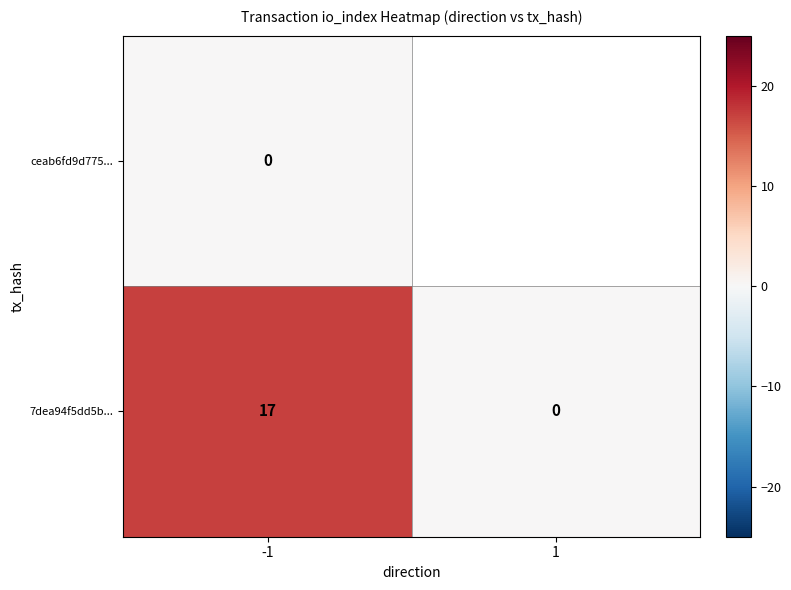

True or false: 7dea94f5dd5b... has a value of 10 at -1.

False